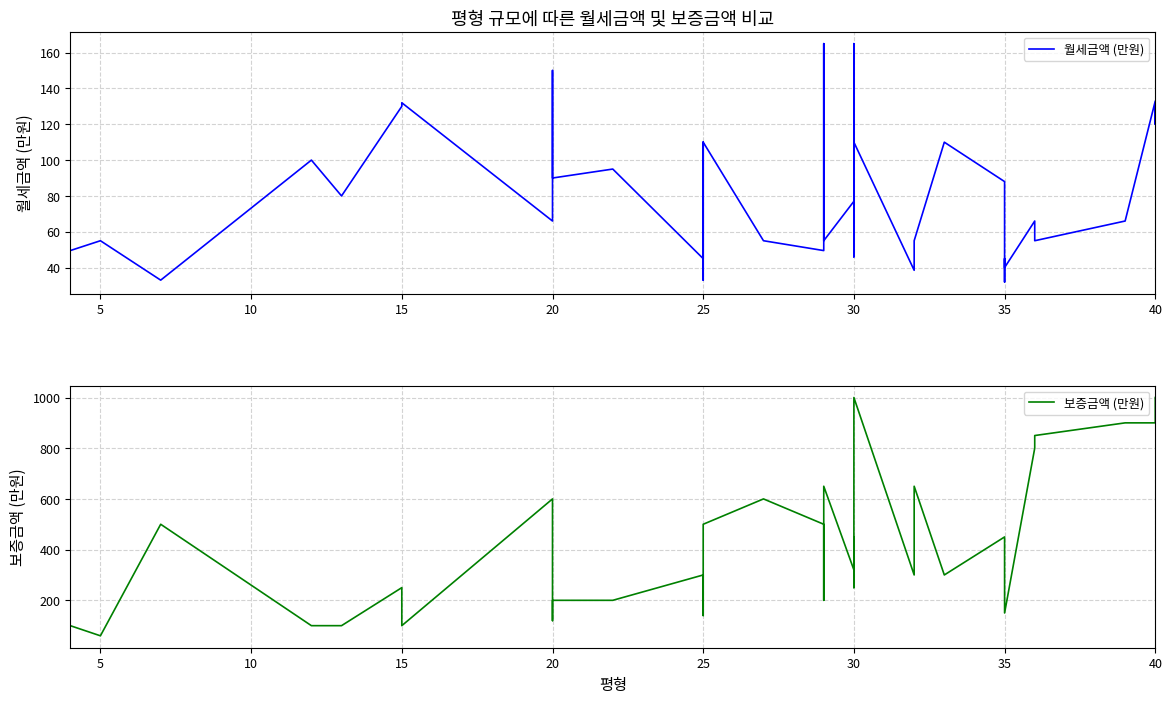

What is the difference between the second highest and minimum values in the 보증금액 (만원) series?

940.0